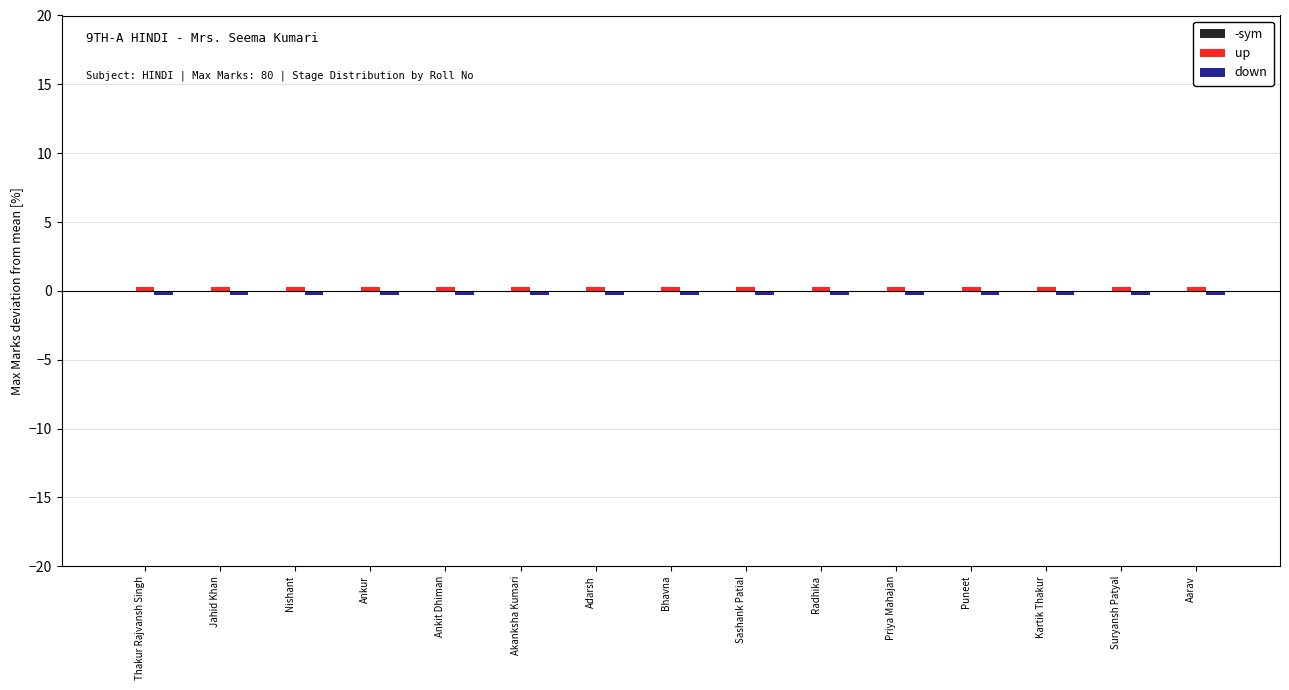

At which category is the sum across all series the highest?

Thakur Rajvansh Singh